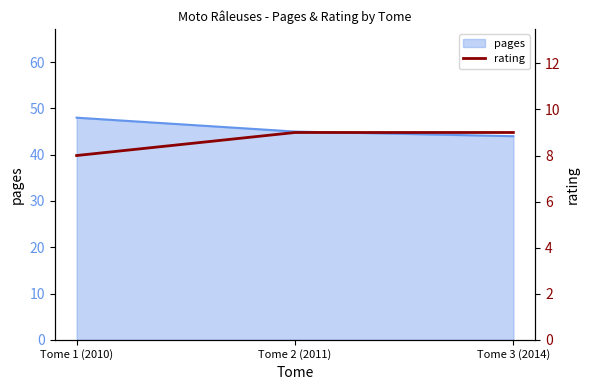

What is the sum of all values?

26